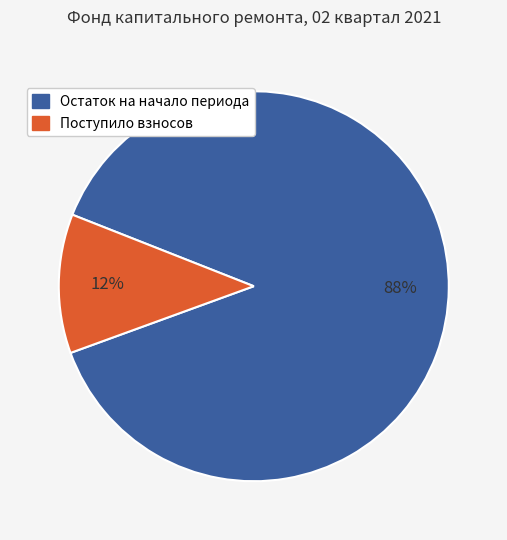

Is there a majority slice in this chart?

Yes